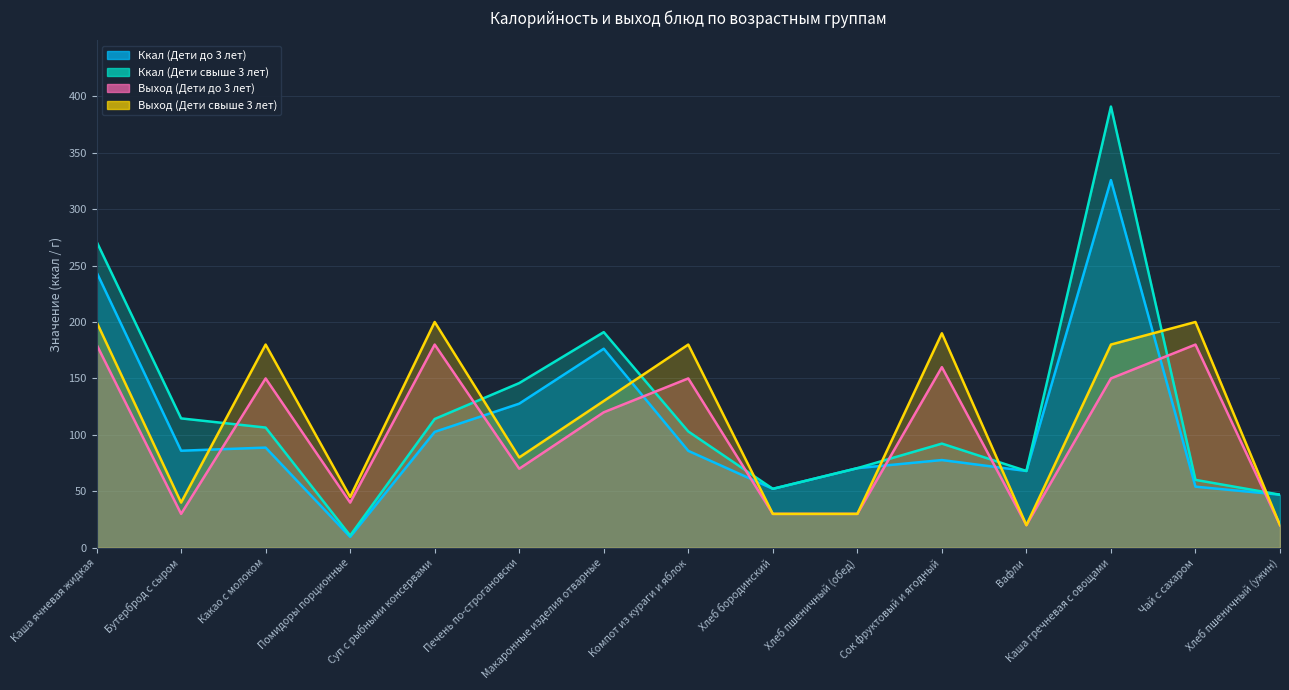

What is the label of the 14th point from the left?

Чай с сахаром